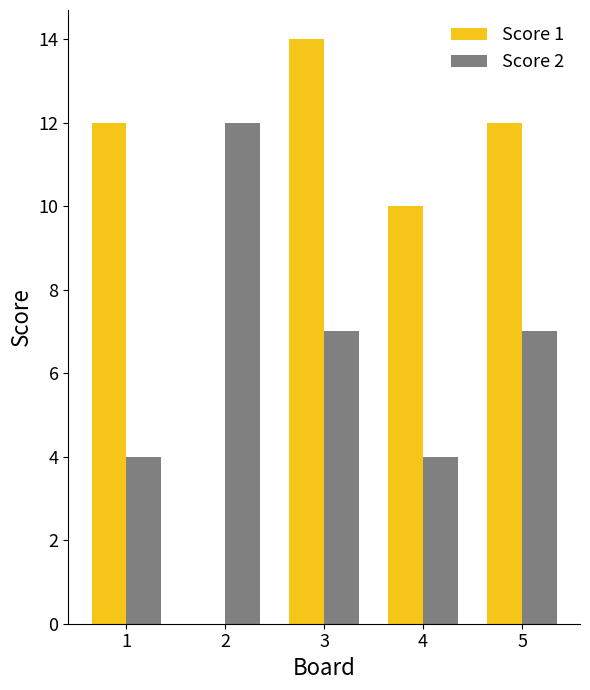

What is the sum of the Score 1 values at 2 and 5?

12